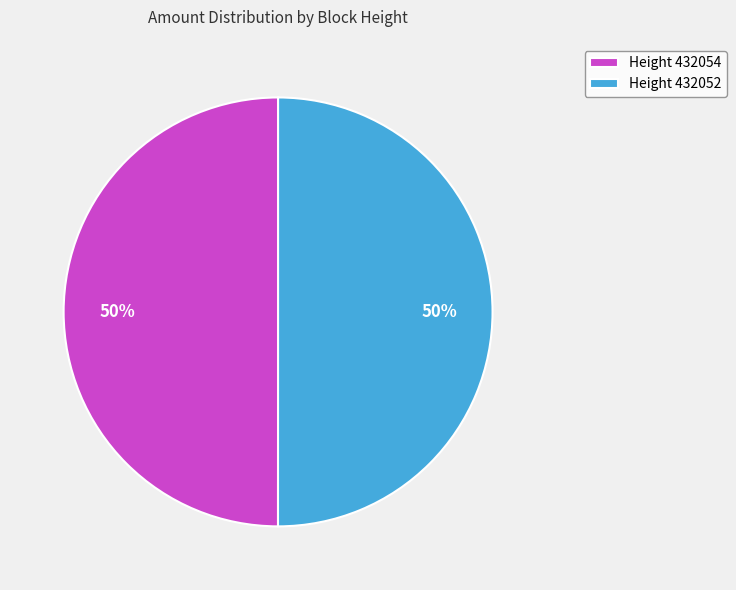

Is the sum of Height 432052 and Height 432054 greater than half?

Yes